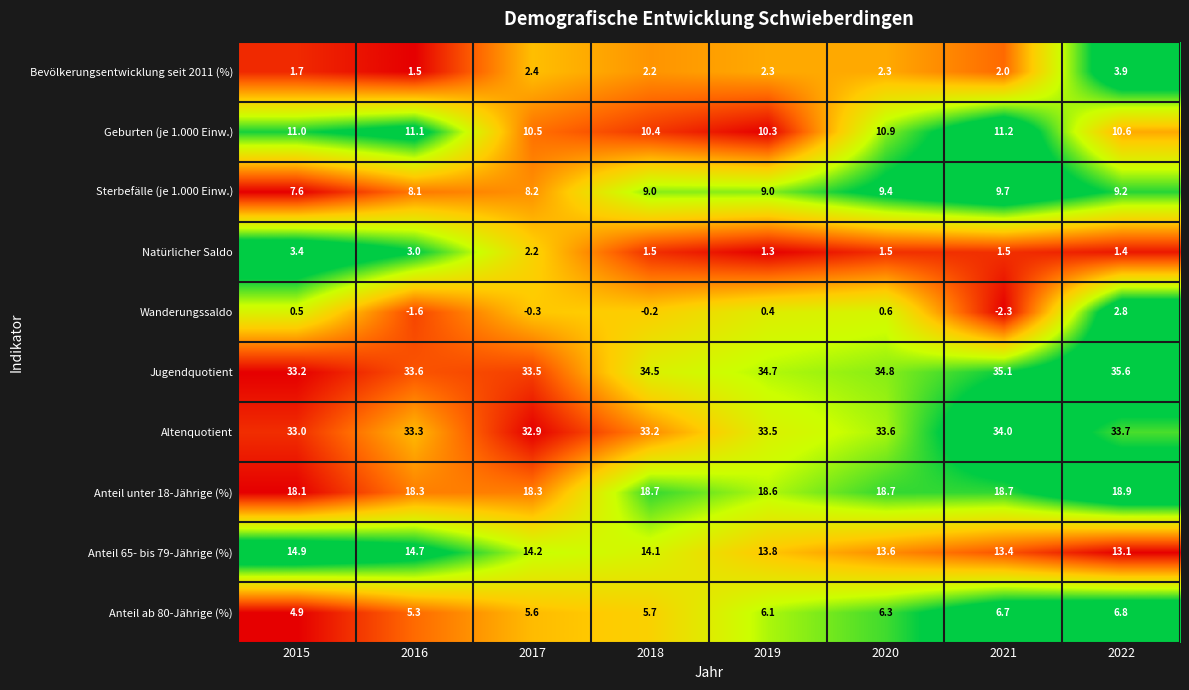

What is the minimum value shown in the chart?

-2.3